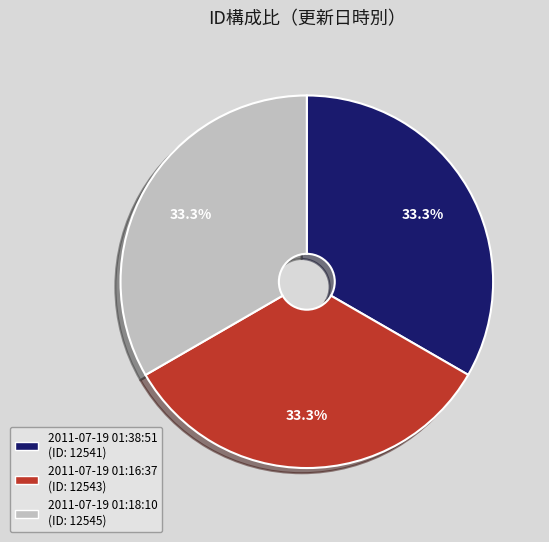

The 2011-07-19 01:38:51 slice represents 33% of the pie. True or false?

True